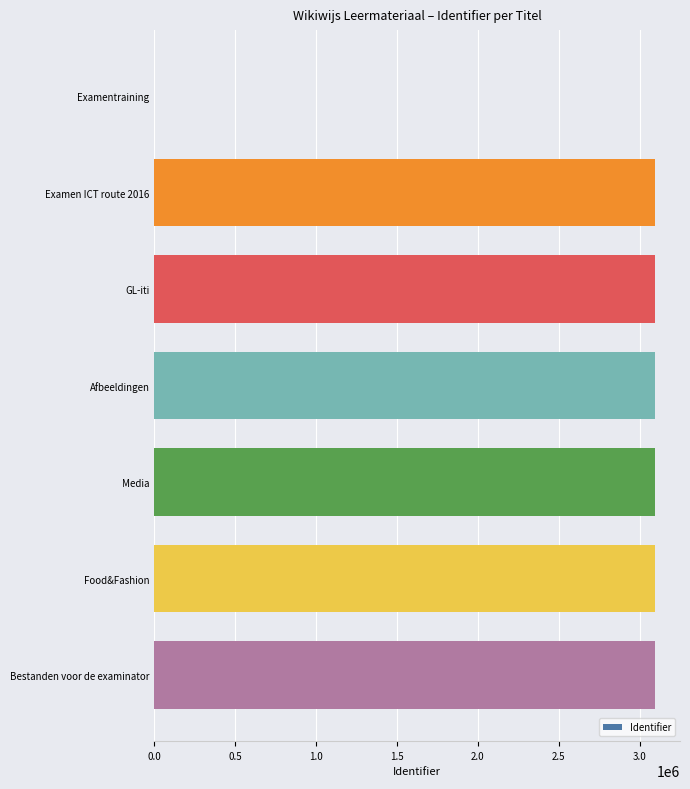

What is the sum of all values?

18570407